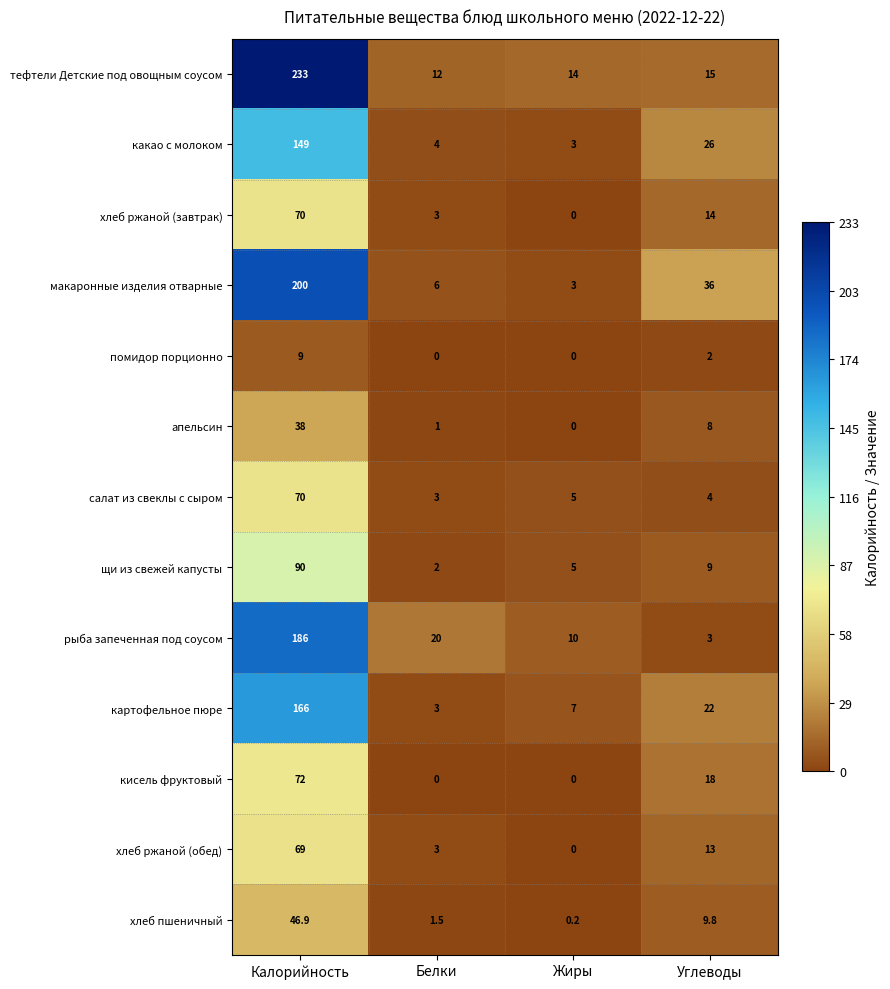

At which label does хлеб ржаной (завтрак) reach its minimum?

Жиры